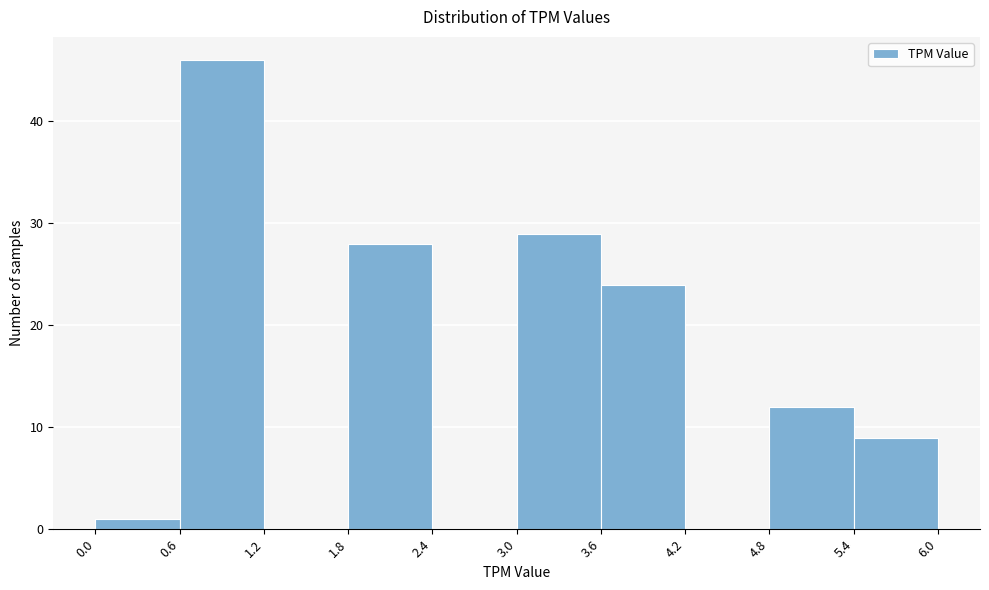

Over which range of the x-axis is the bar tallest?

0.6 to 1.2